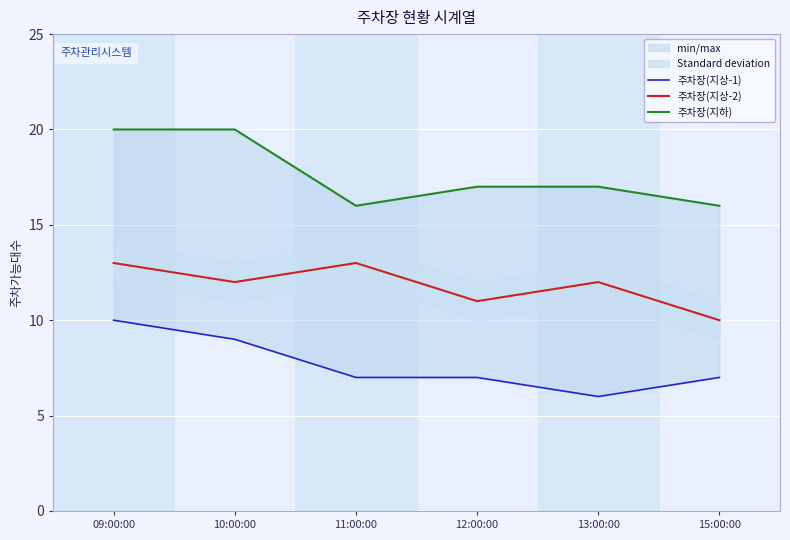

What is the difference between the highest and lowest values at 11:00:00?

9